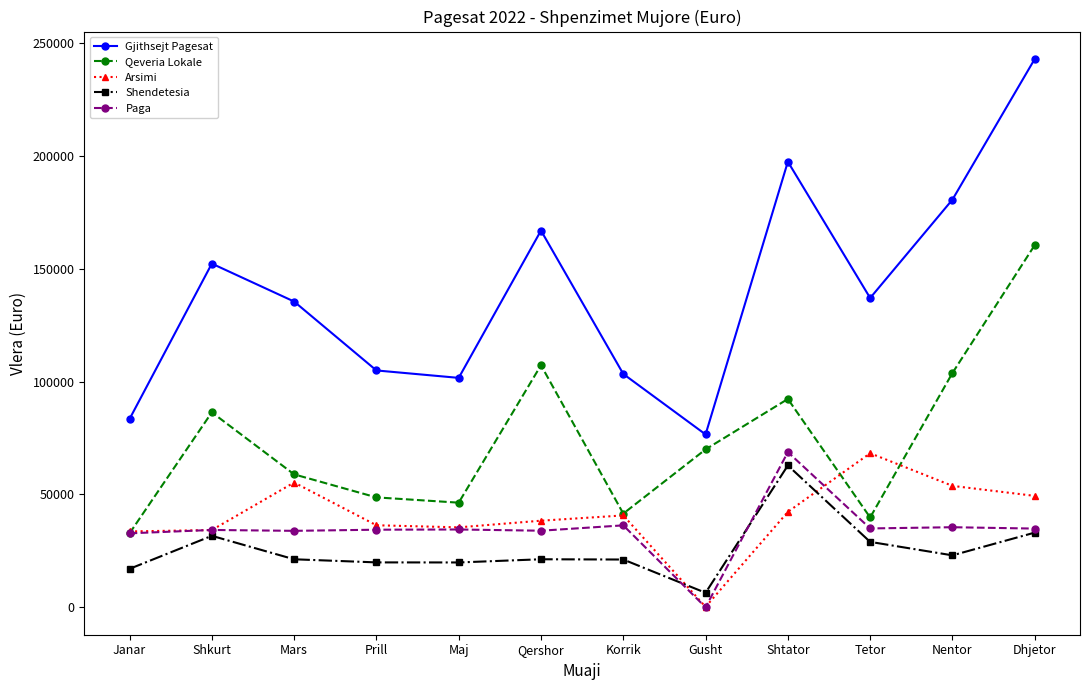

What is the total value across all series at Maj?

237873.6